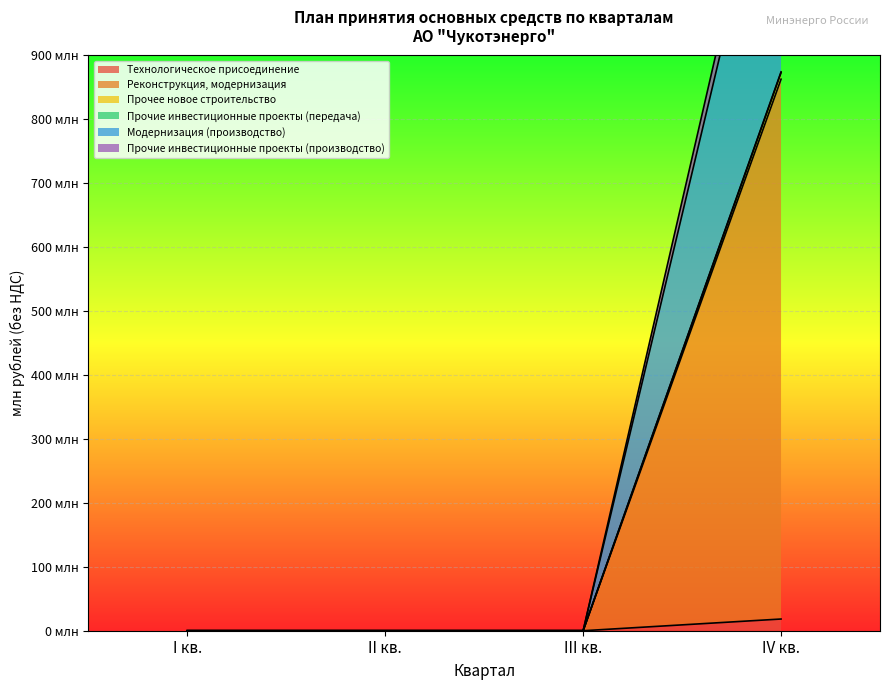

How many lines are shown in the chart?

6